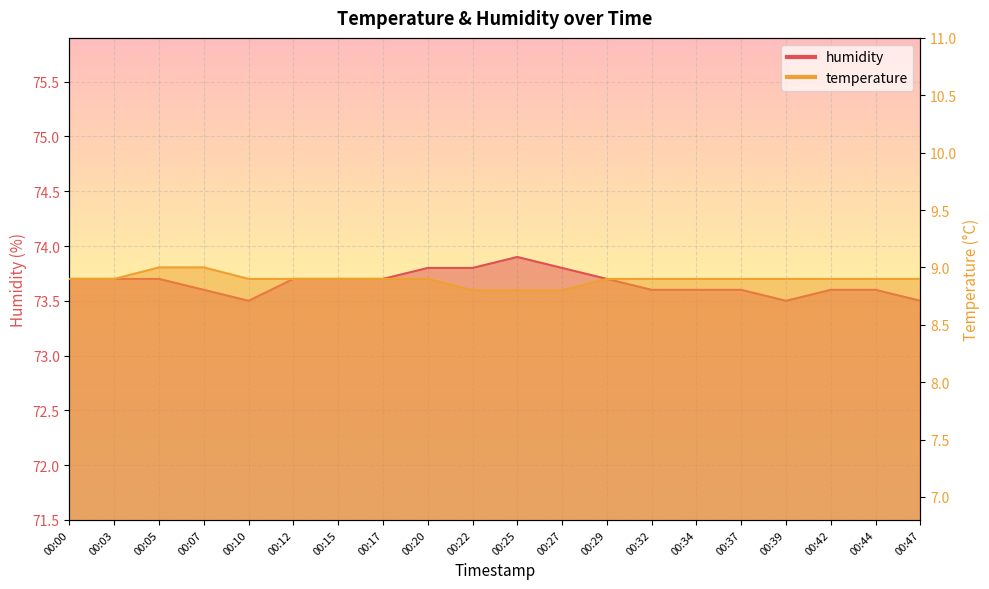

What is the smallest value displayed?

8.8